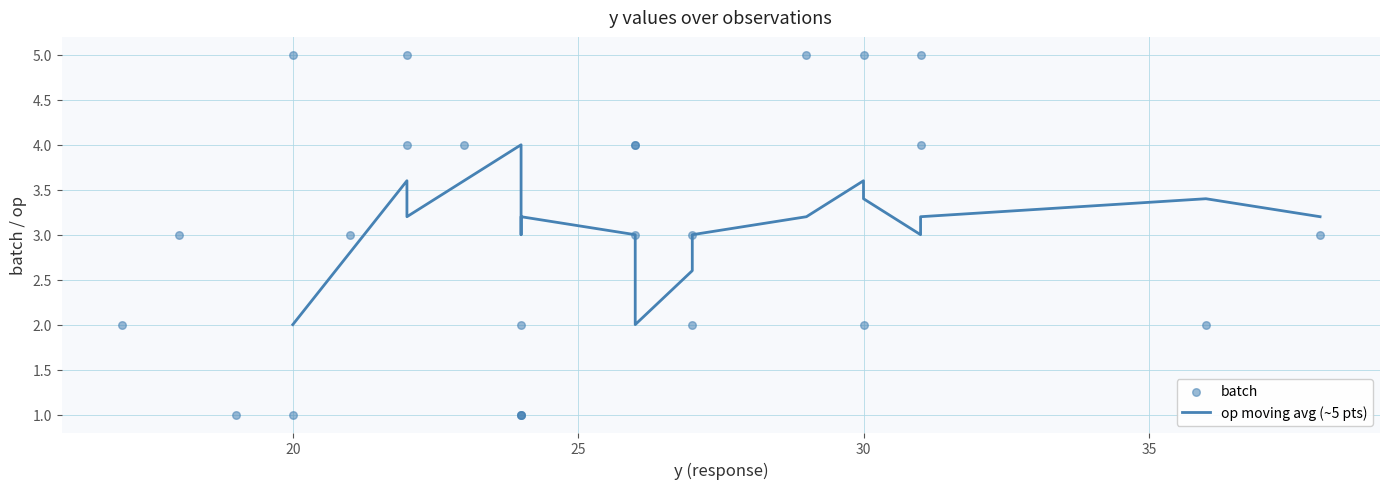

What is the change in value from 17 to 29?

+3